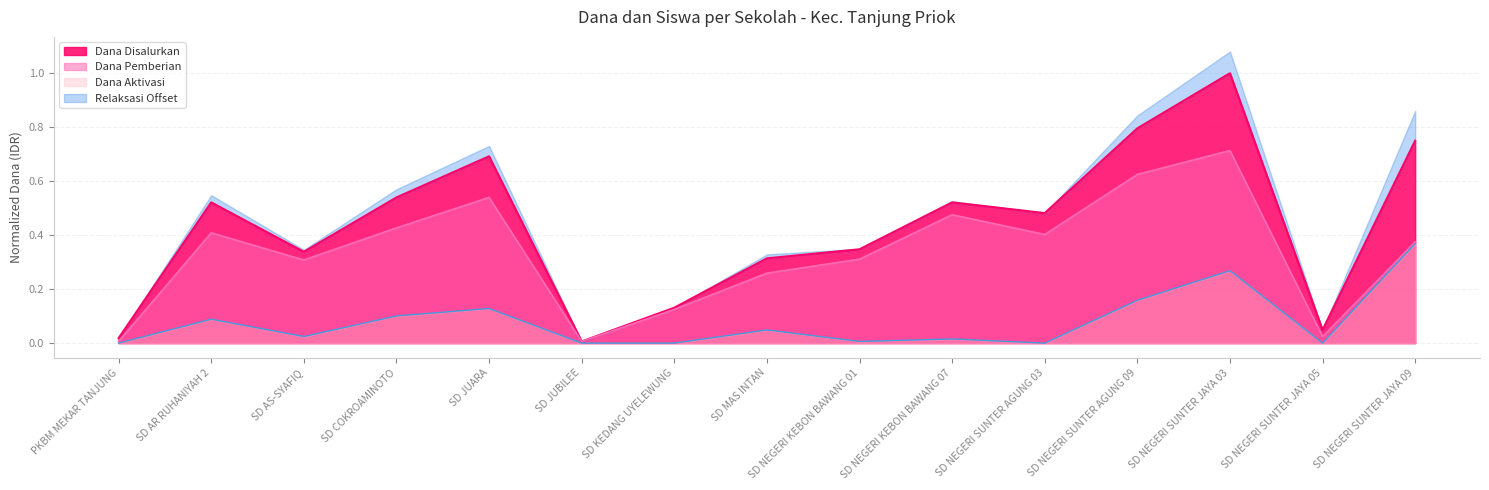

True or false: Dana Disalurkan has more than 2 points higher than both neighbors.

True